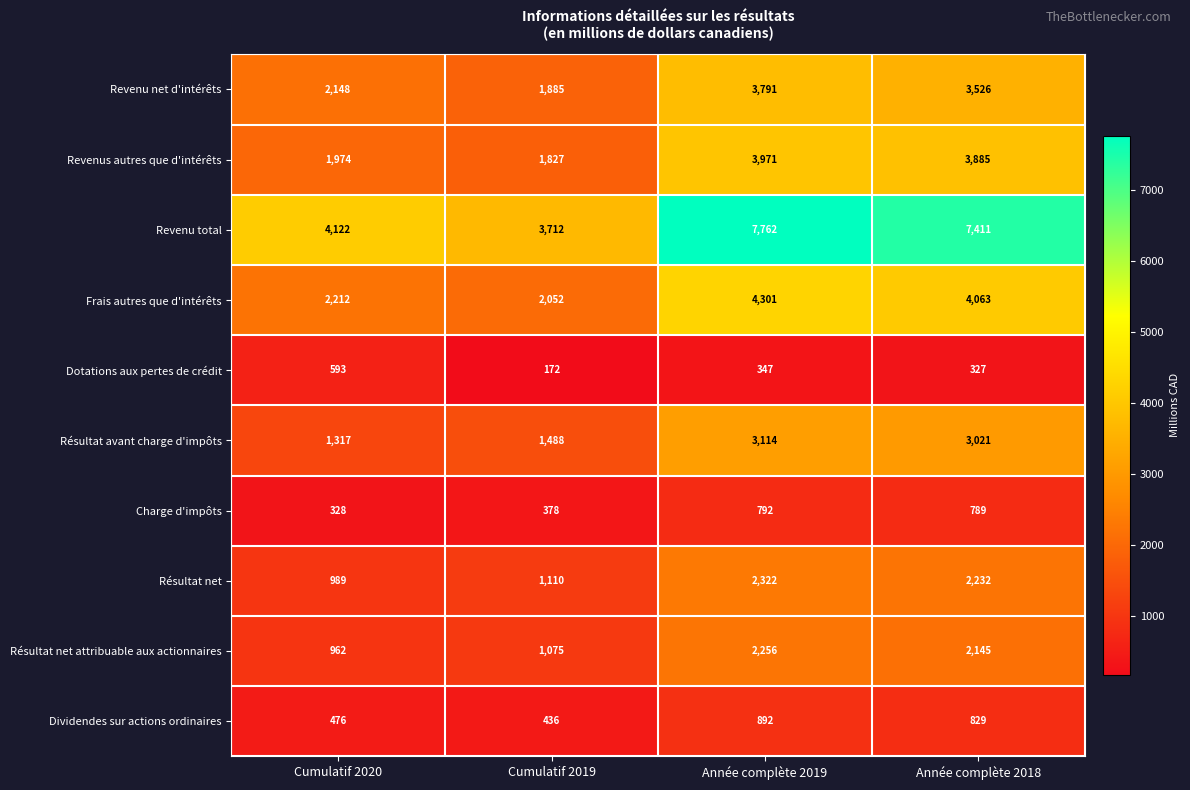

Between Cumulatif 2019 and Année complète 2018, which series saw the biggest shift?

Revenu total